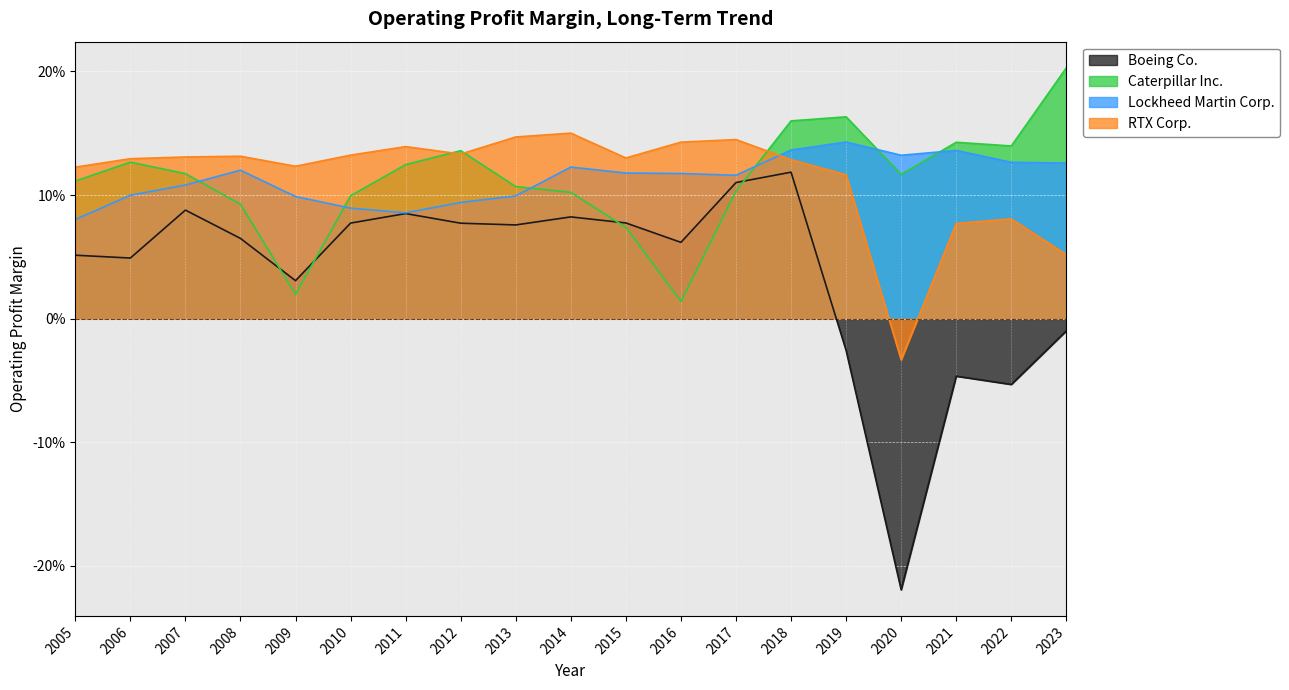

Between which two adjacent categories do RTX Corp. and Caterpillar Inc. first intersect?

2011 and 2012